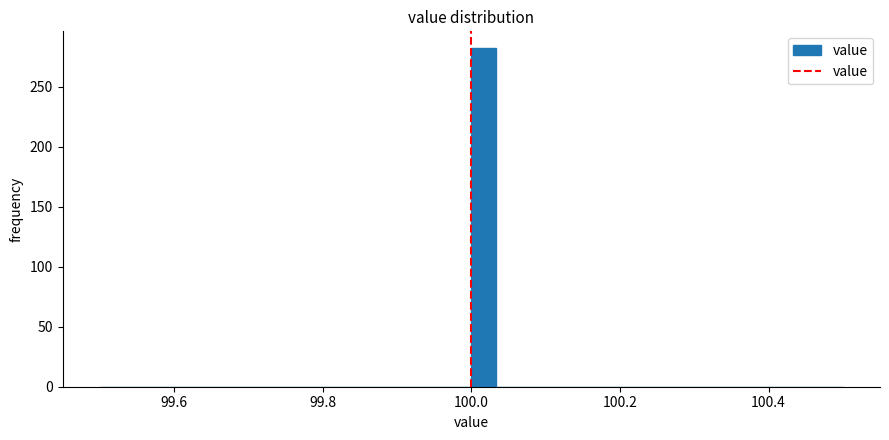

Read against the x-axis, roughly where is the centre of the tallest bar?

100.02